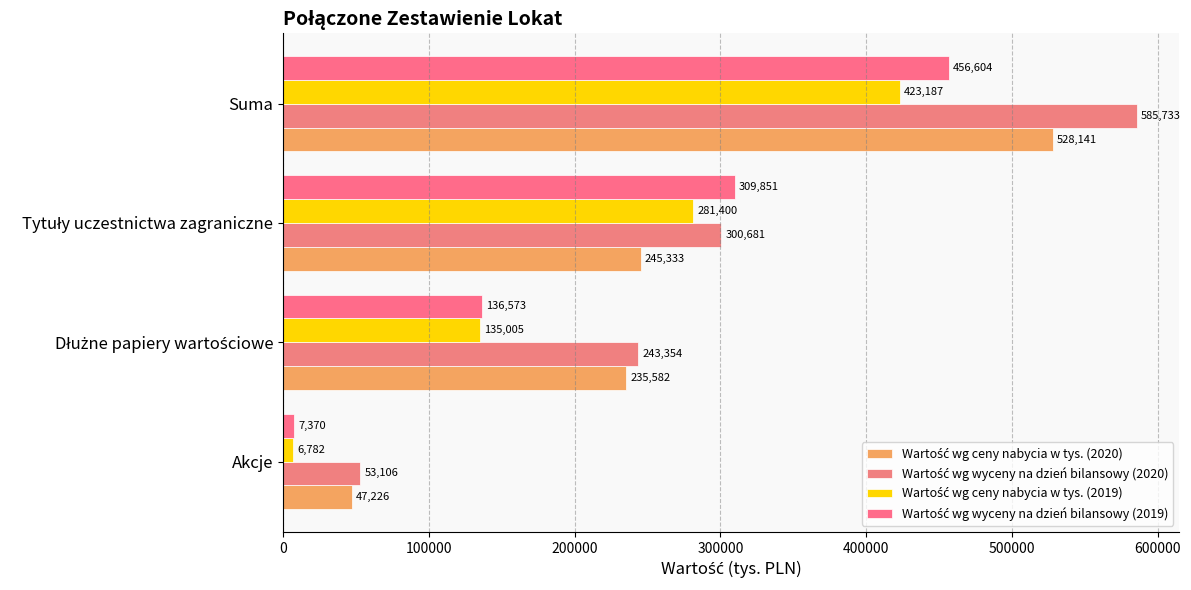

What are all the series names shown in the legend?

Wartość wg ceny nabycia w tys. (2020), Wartość wg wyceny na dzień bilansowy (2020), Wartość wg ceny nabycia w tys. (2019), Wartość wg wyceny na dzień bilansowy (2019)